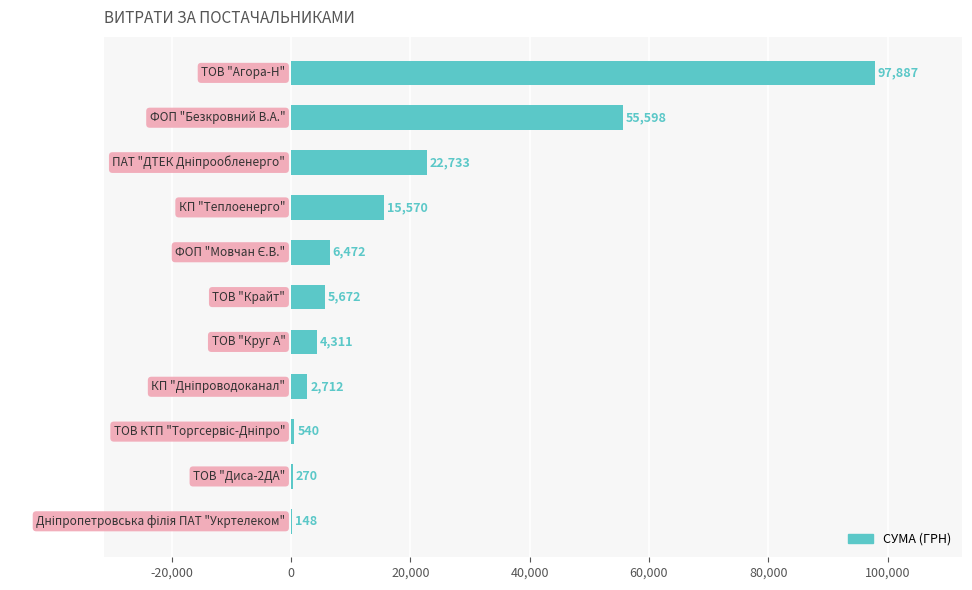

How many categories are shown in the chart?

11